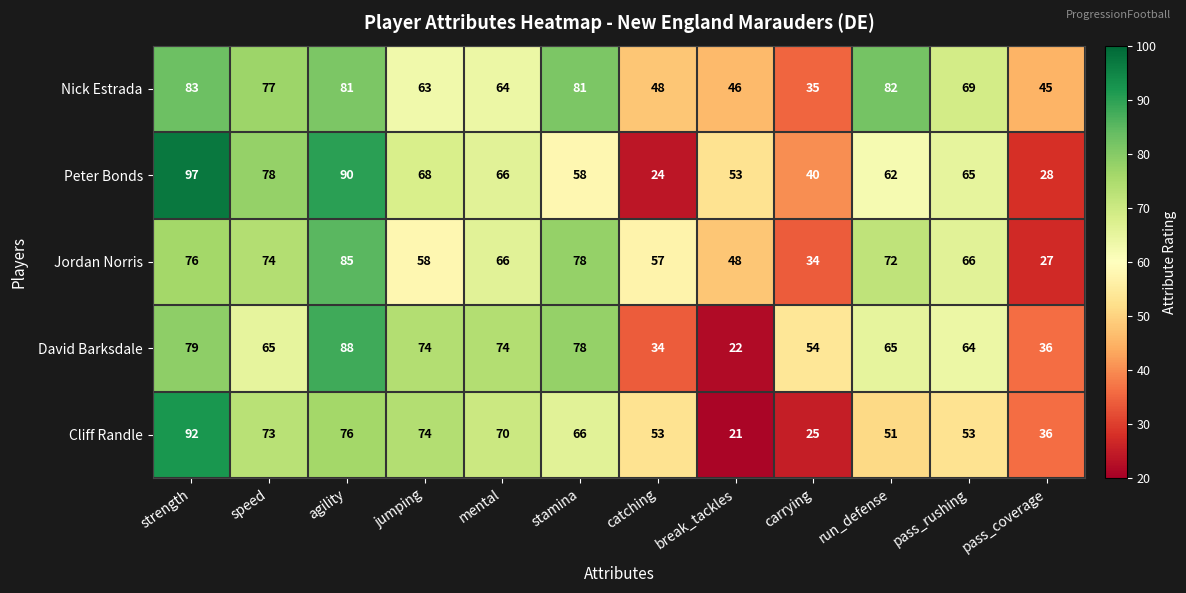

Count the number of categories in the chart.

12